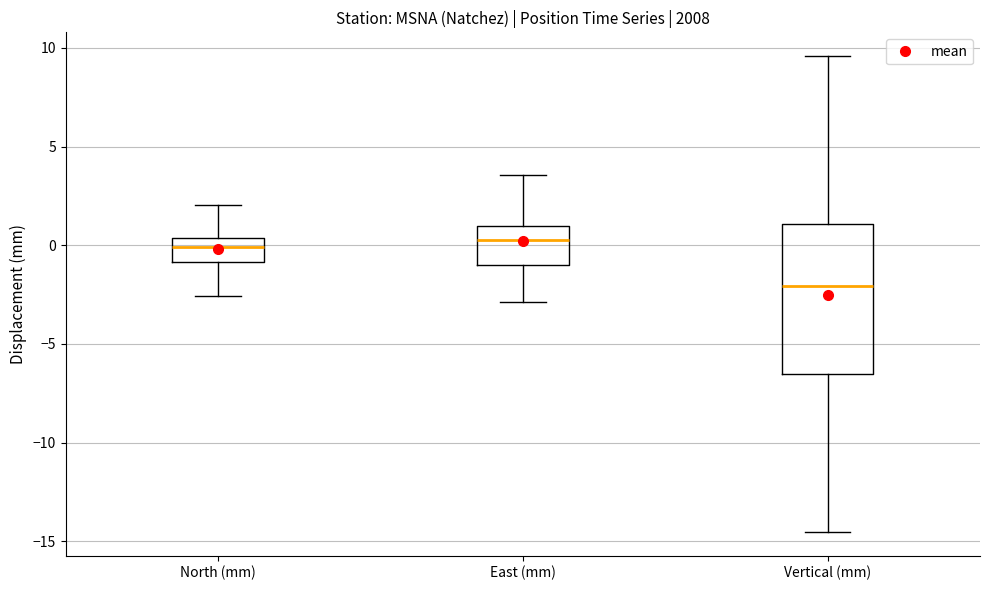

Where does the lower whisker of the box for North (mm) end on the y-axis? The values are not printed on the chart, so give them approximately, as read against the axis.

-2.5